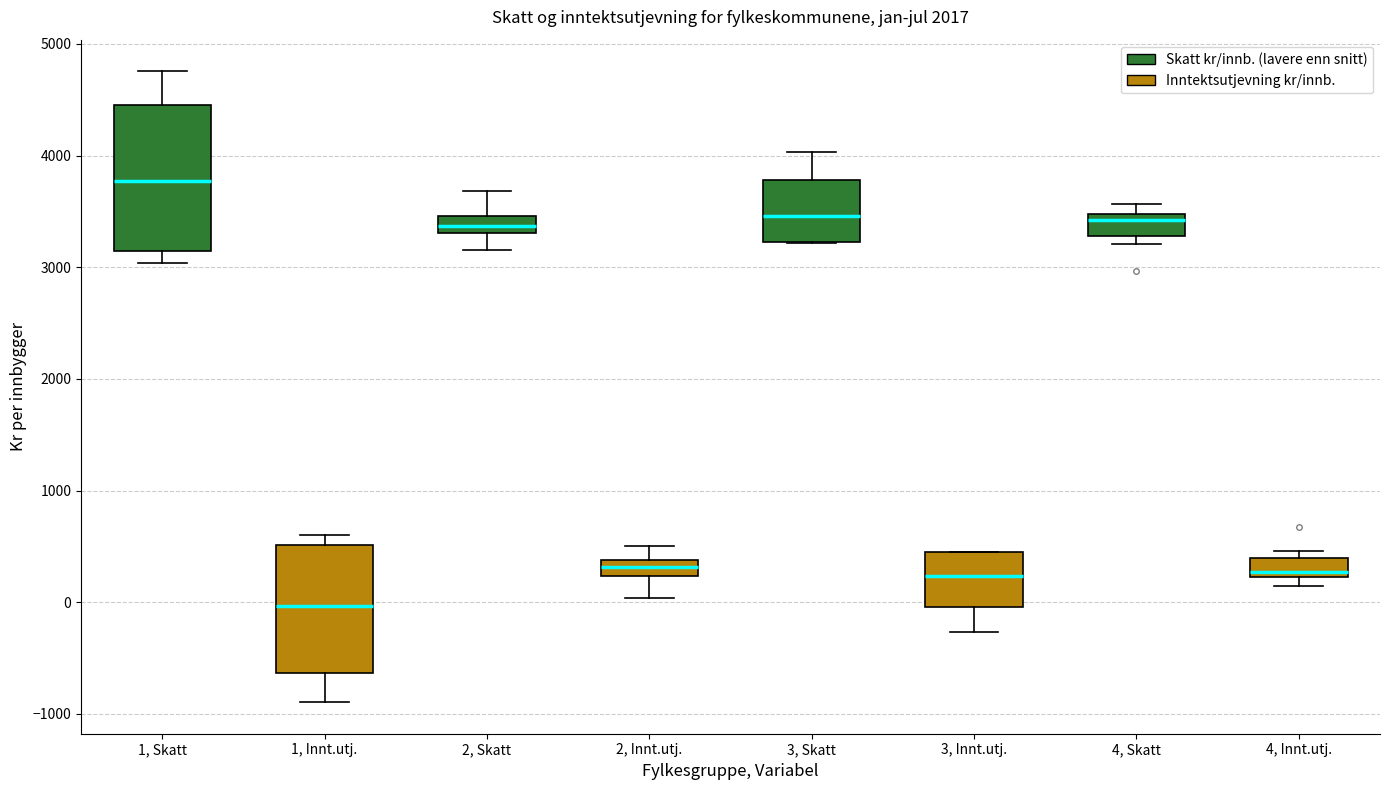

Which box is the tallest, from its lower edge to its upper edge?

1, Skatt